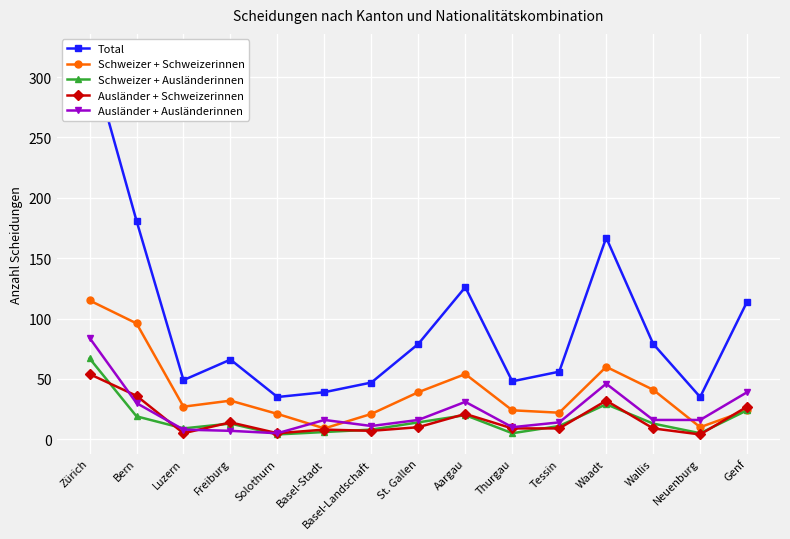

What value does the Ausländer + Ausländerinnen series have at Aargau?

31